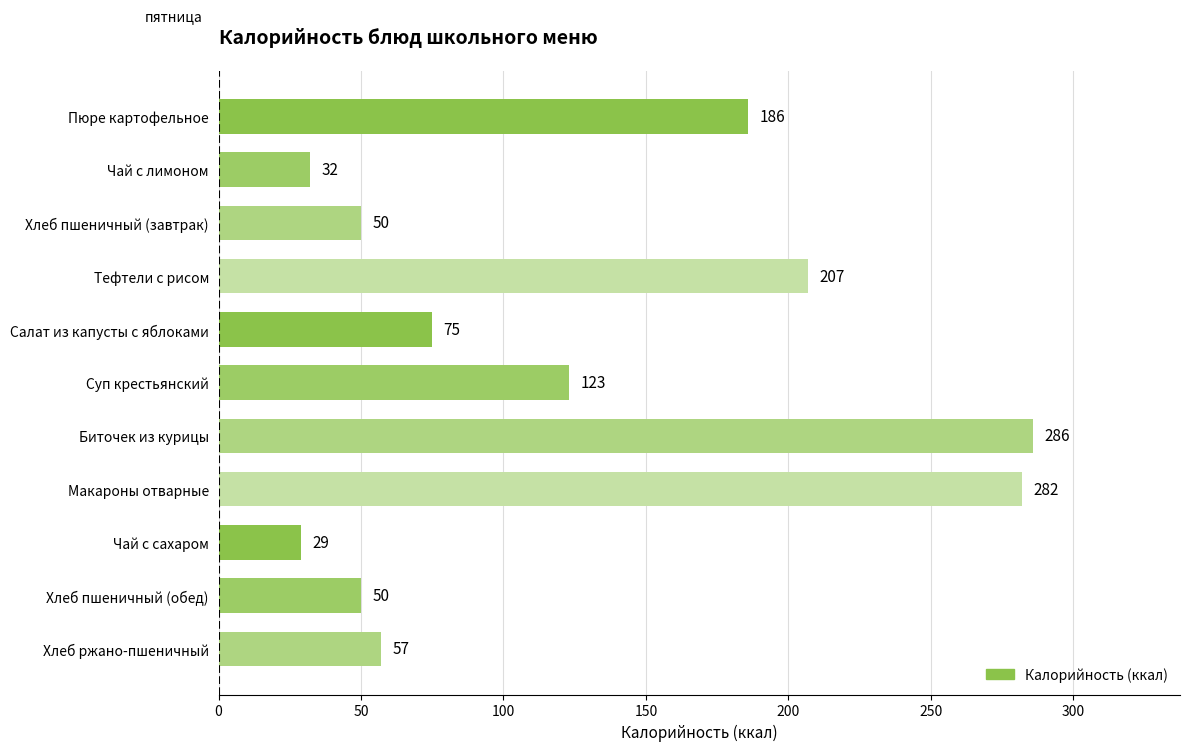

How many series are shown in this chart?

1